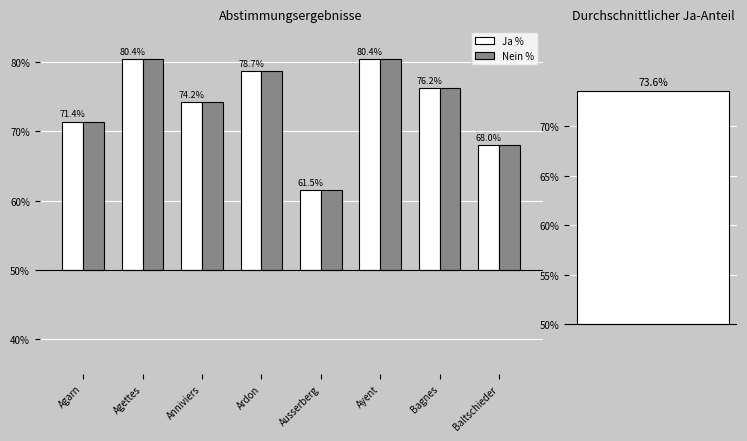

What is the difference between the maximum and minimum values in the Nein % series?

19.0